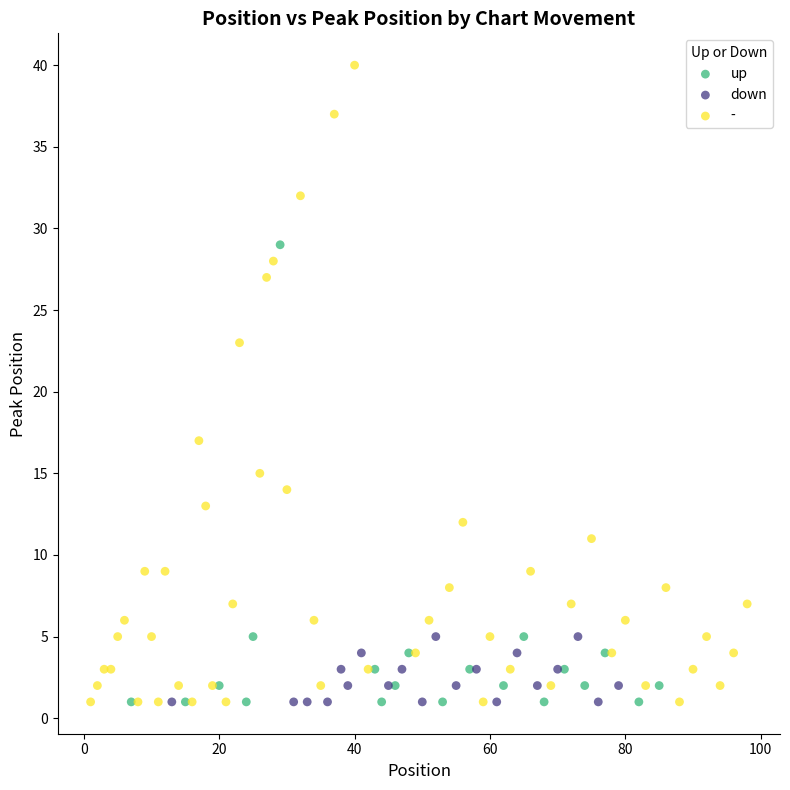

Which series contains the highest Y value?

-